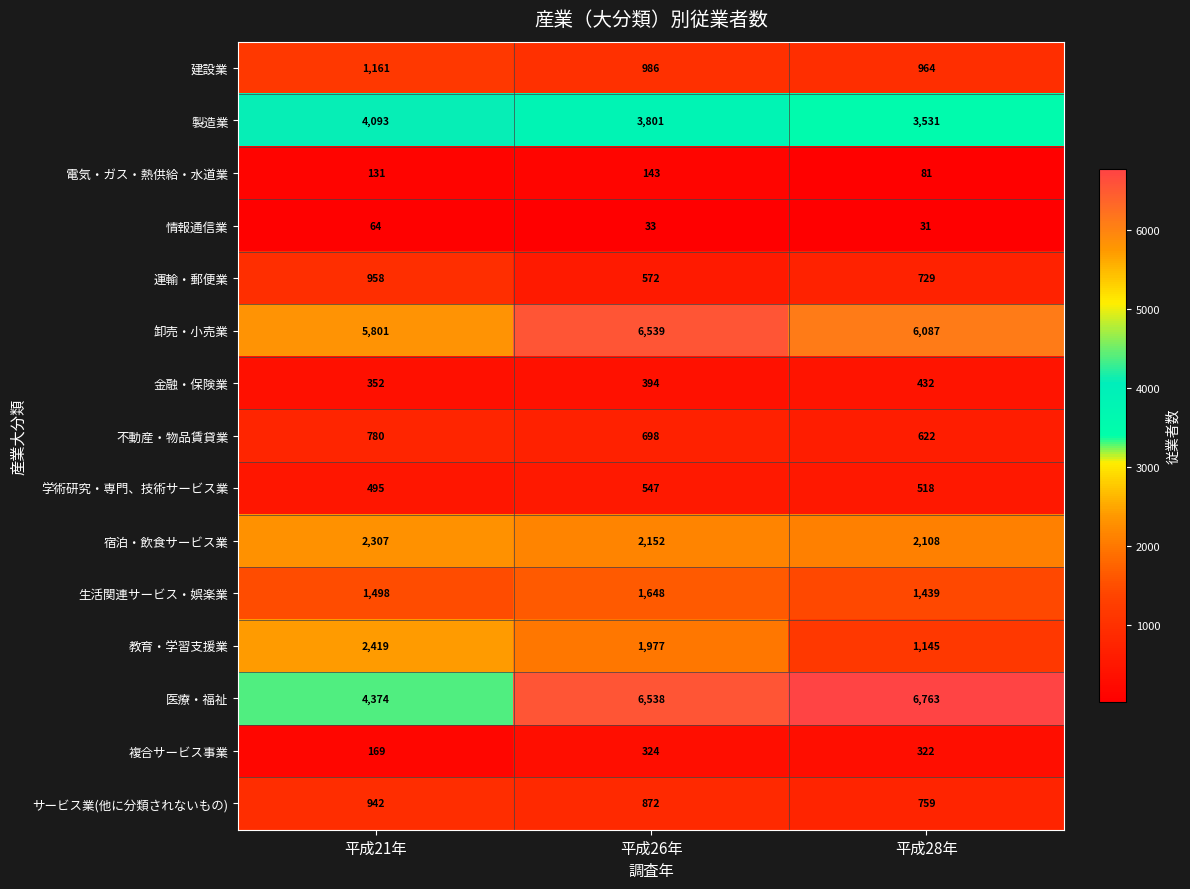

True or false: 製造業 has a value of 3801 at 平成26年.

True